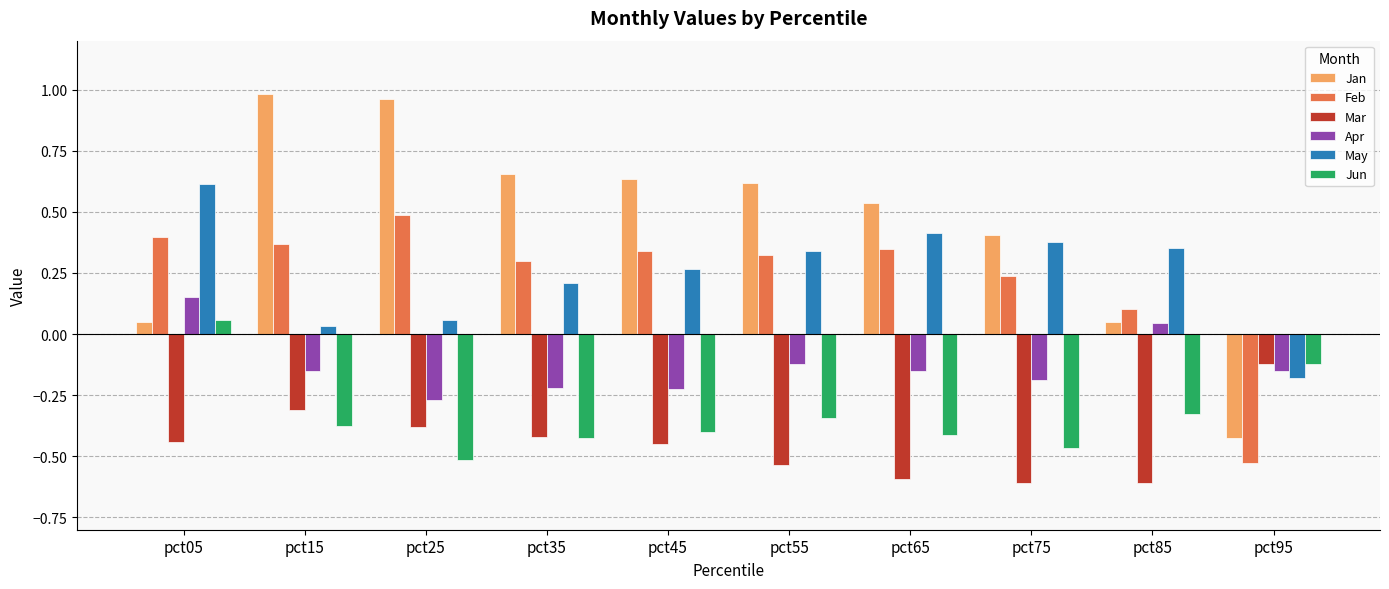

What is the total value across all series at pct05?

0.8